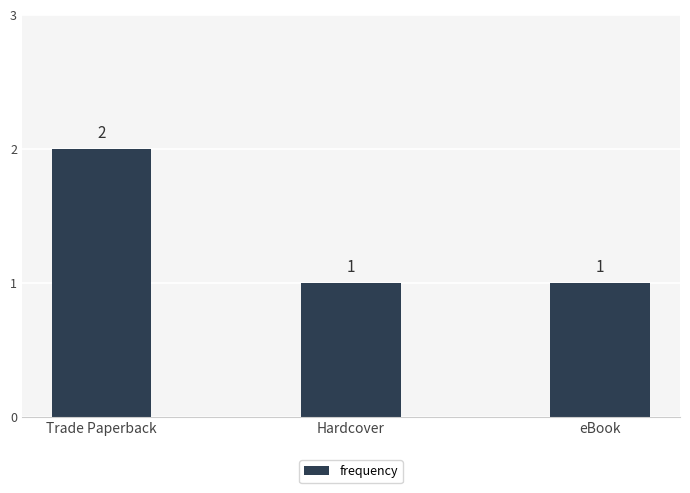

Is it true that the value at Hardcover is 1?

True